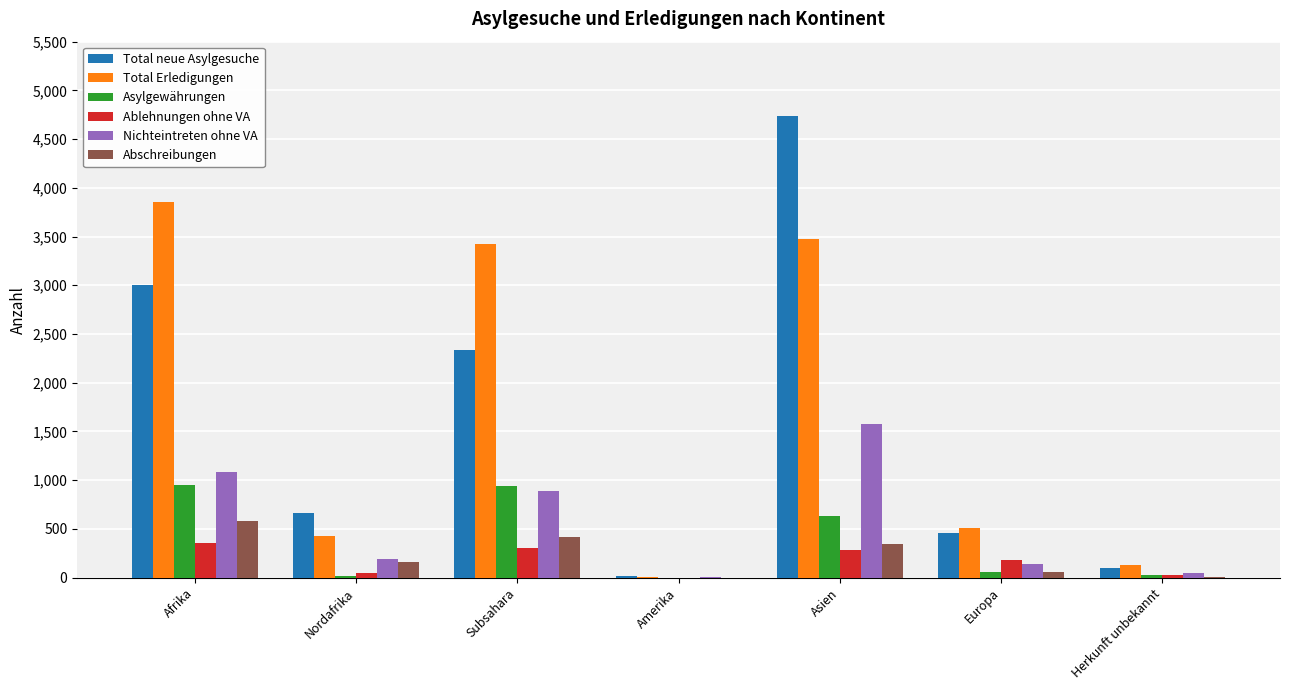

What is the average value of the Asylgewährungen series?

372